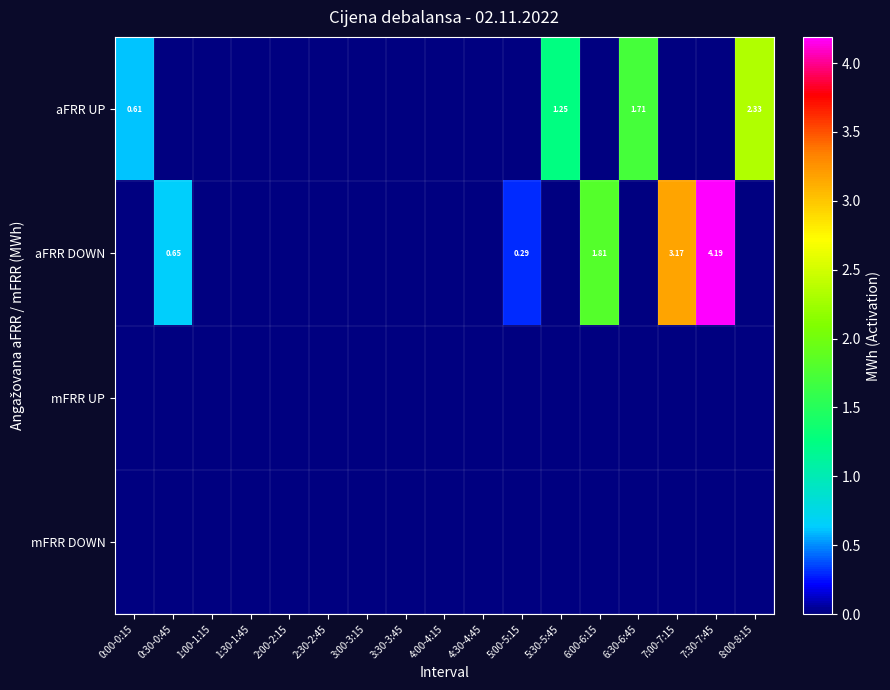

At which category is the sum across all series the highest?

7:30-7:45